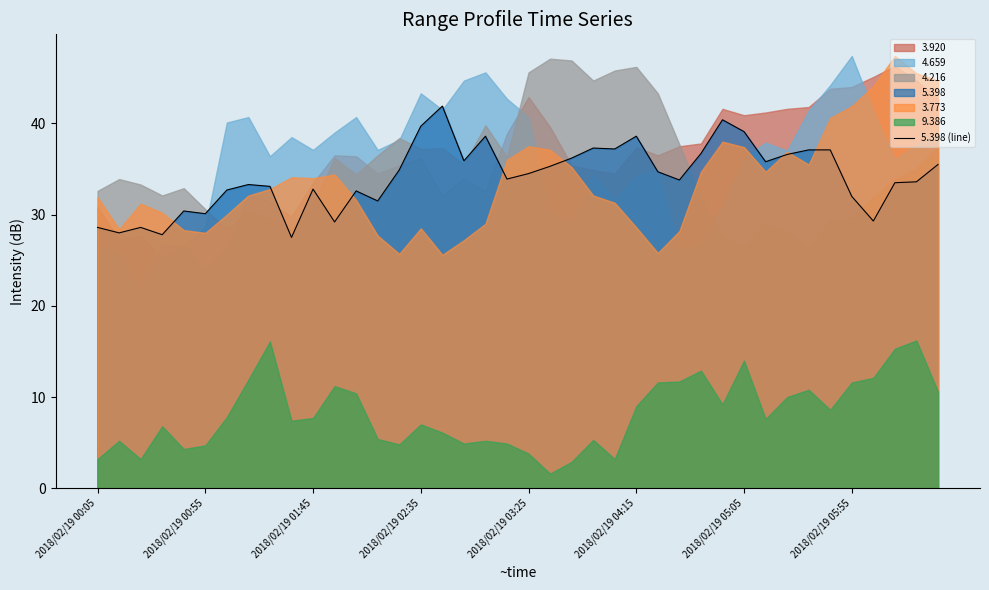

The chart shows a value of 33.6 at 38. True or false?

True